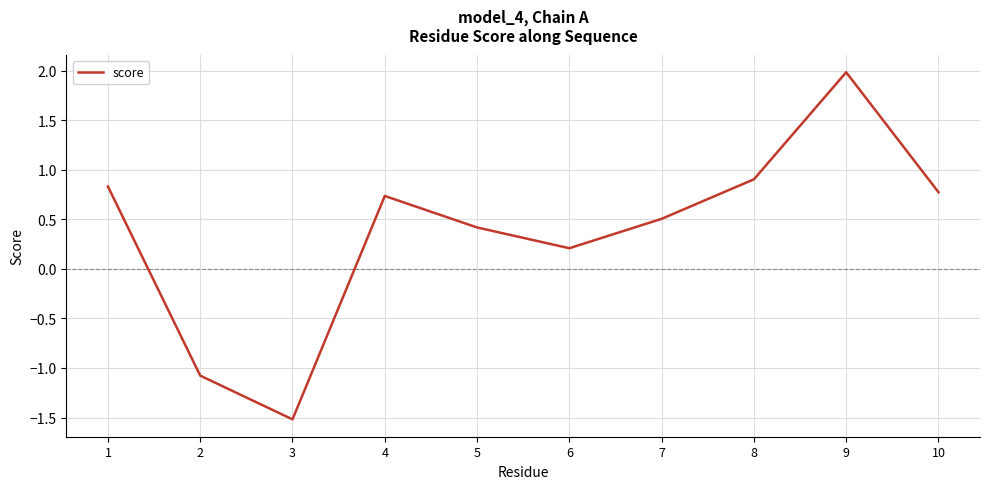

The chart shows a value of 0.5 at 7. True or false?

True